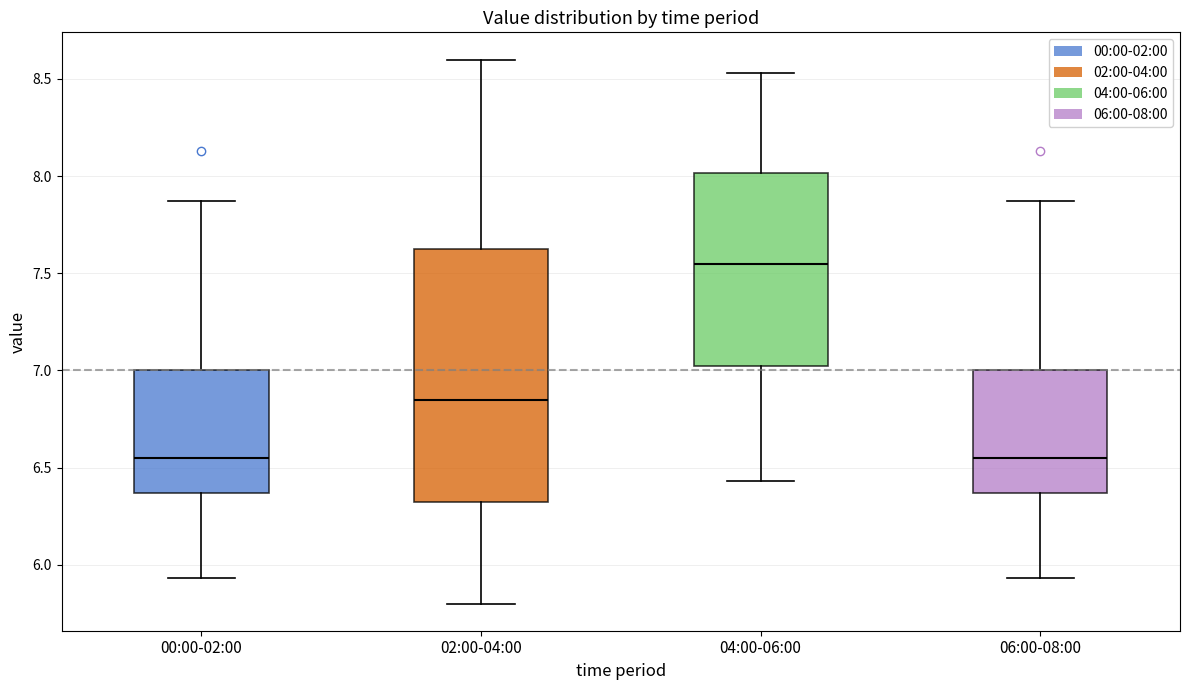

Reading left to right, transcribe this box plot: for each box, give where its median line is, the range the box spans, and where its two whiskers end, as read against the y-axis. The values are not printed on the chart, so give them approximately, as read against the axis.

00:00-02:00: median 6.55, box 6.35 to 7.00, whiskers 5.95 to 7.85
02:00-04:00: median 6.85, box 6.30 to 7.65, whiskers 5.80 to 8.60
04:00-06:00: median 7.55, box 7.00 to 8.00, whiskers 6.45 to 8.55
06:00-08:00: median 6.55, box 6.35 to 7.00, whiskers 5.95 to 7.85